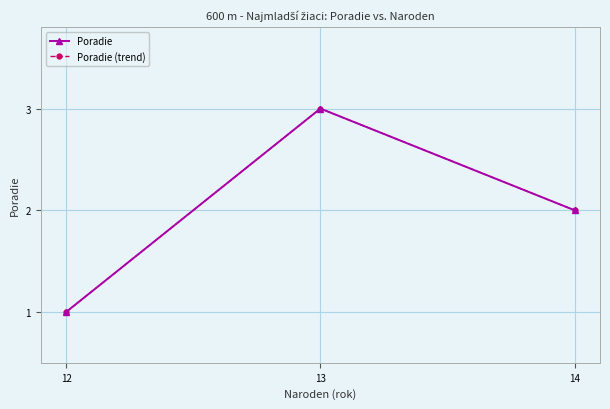

Reading right to left, transcribe all the data shown in this chart.

Poradie: 2	3	1
Poradie (trend): 2	3	1